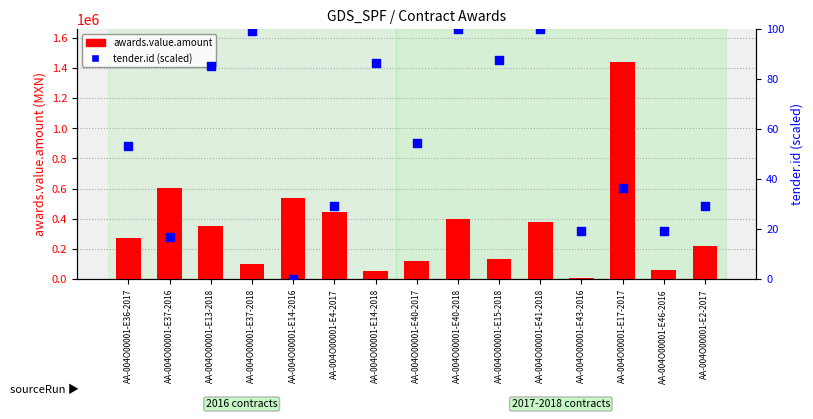

At which category is the sum across all series the highest?

AA-004O00001-E17-2017